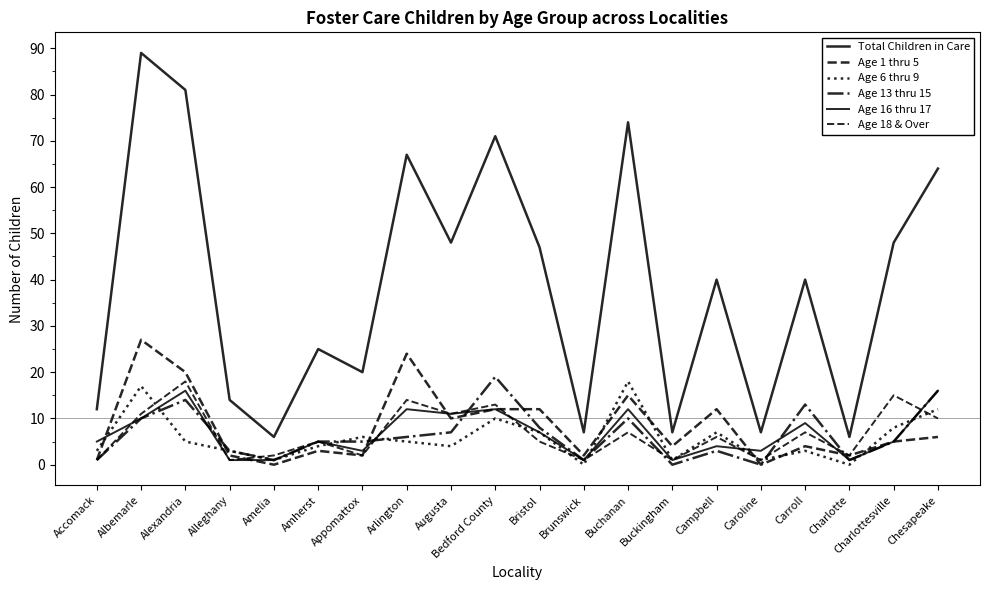

What is the maximum value for Age 18 & Over?

18